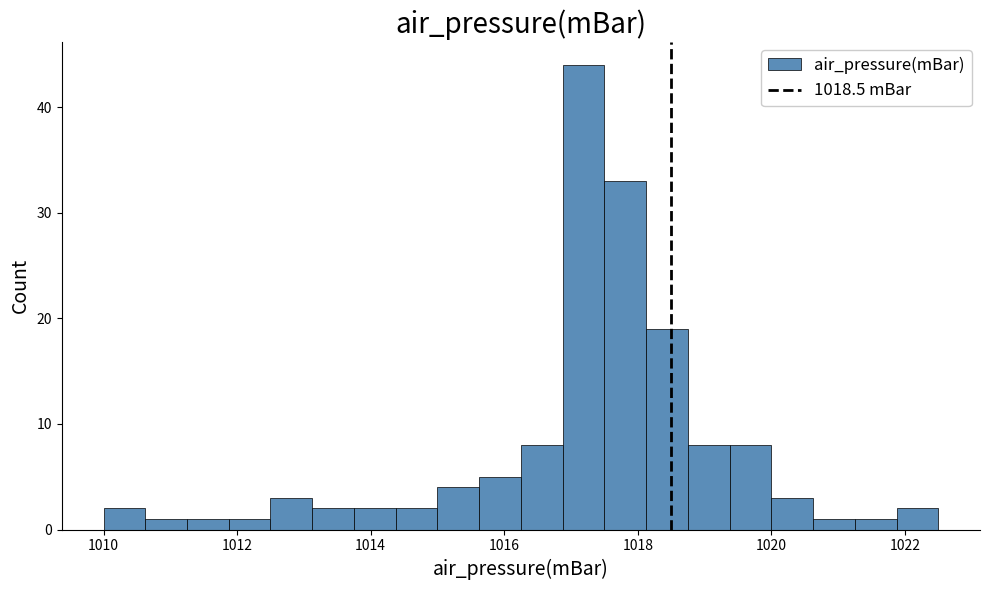

Read against the x-axis, roughly where is the centre of the tallest bar?

1017.2